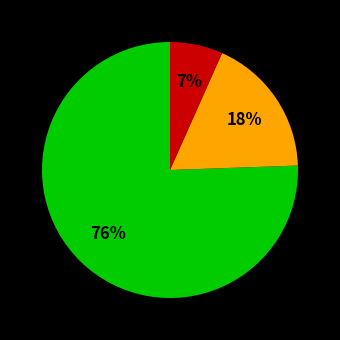

To the nearest percent, what is the average slice percentage?

33%